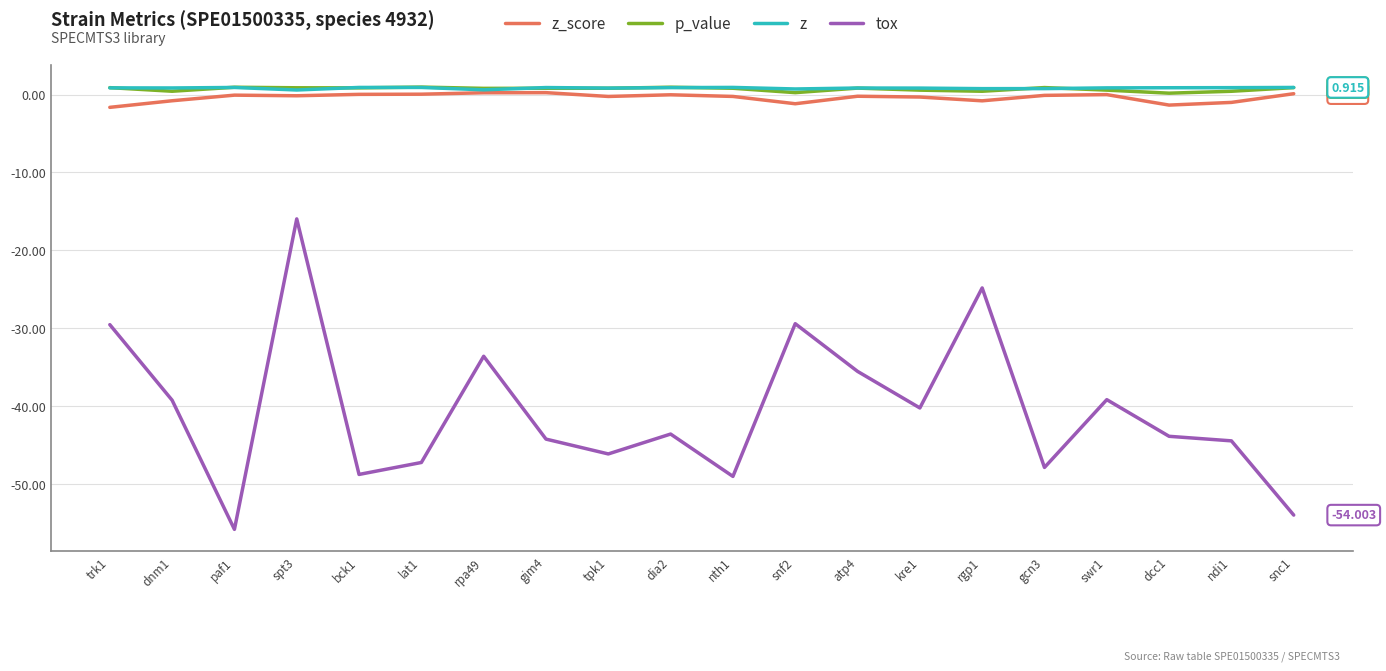

What is the difference between the z_score values at gim4 and dia2?

0.3